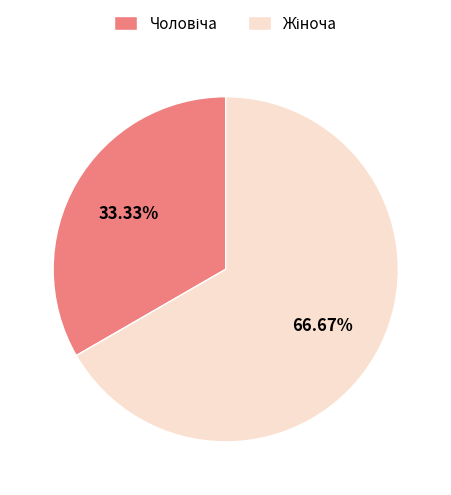

Does any single category account for the majority?

Yes